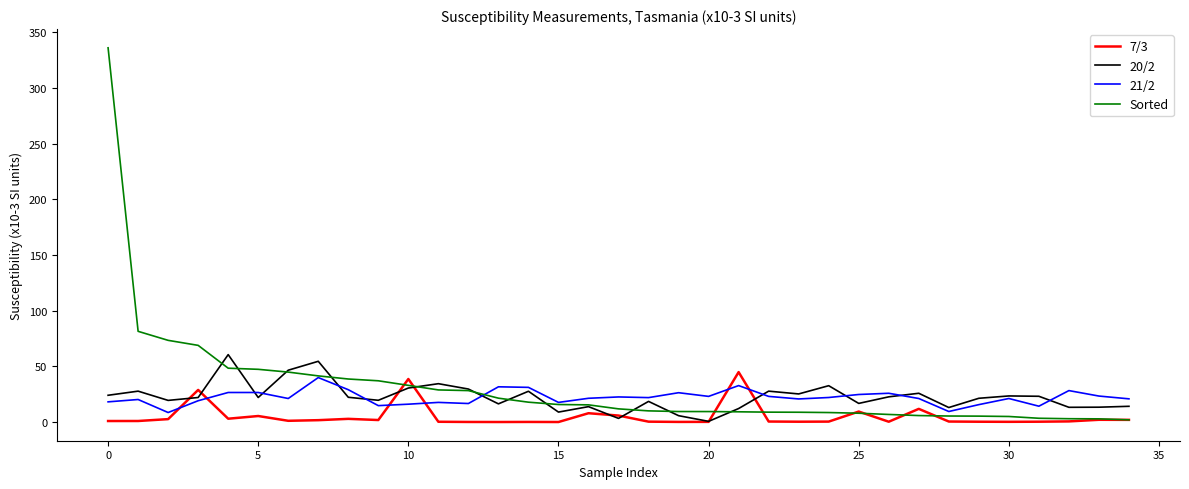

How many interior local valleys does the 20/2 series have?

11